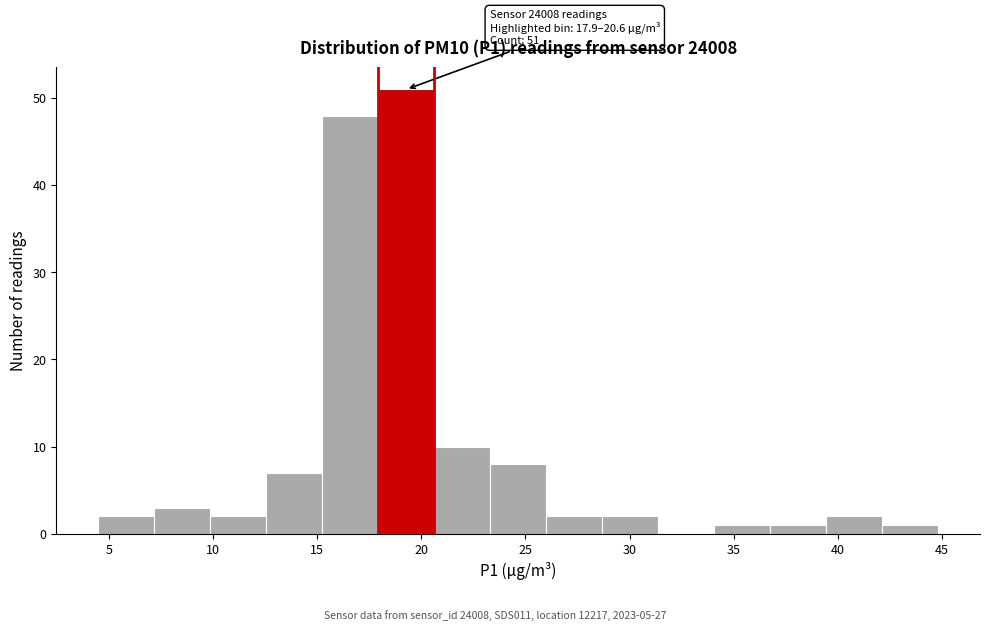

Which range on the x-axis has the tallest bar?

18.0 to 20.5